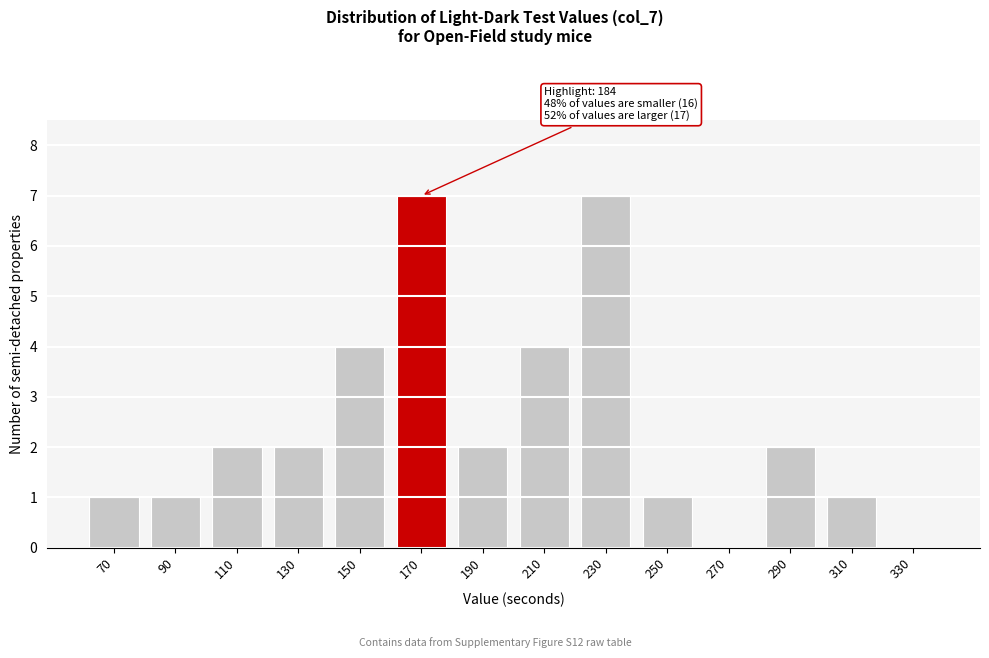

Reading left to right, what are all the values shown in this chart?

70=1	90=1	110=2	130=2	150=4	170=7	190=2	210=4	230=7	250=1	270=0	290=2	310=1	330=0